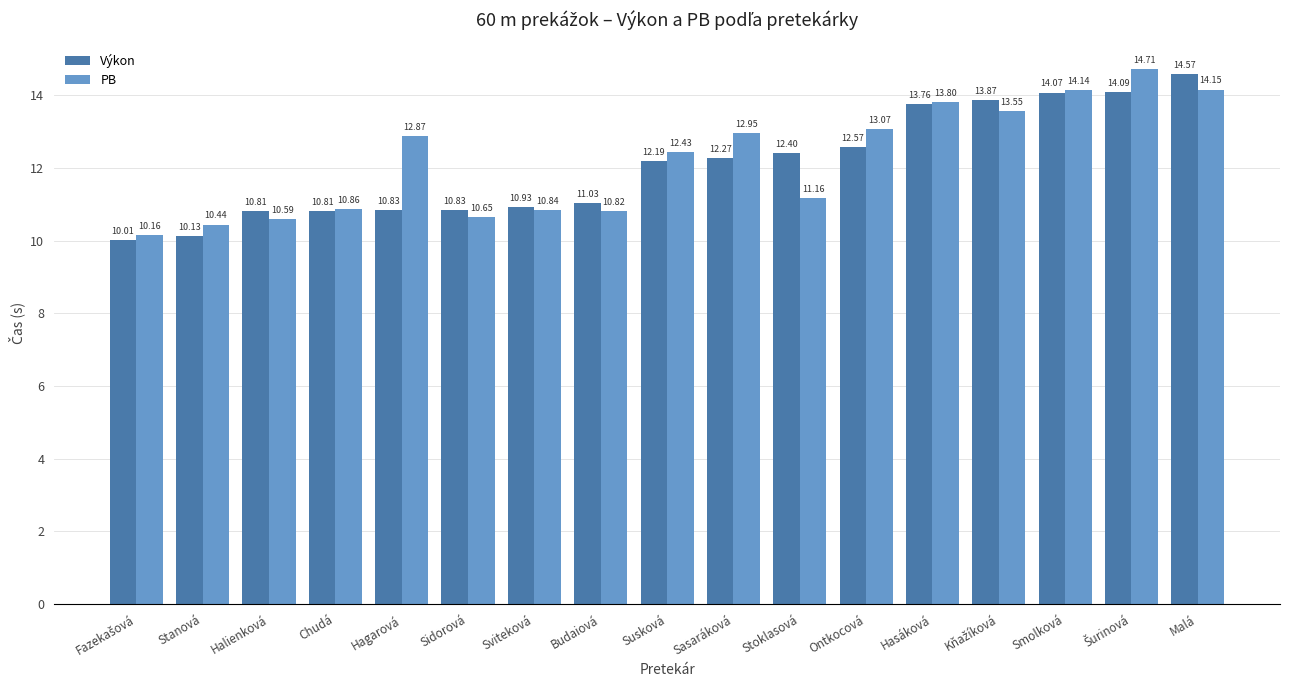

What is the label of the 9th bar from the left?

Susková